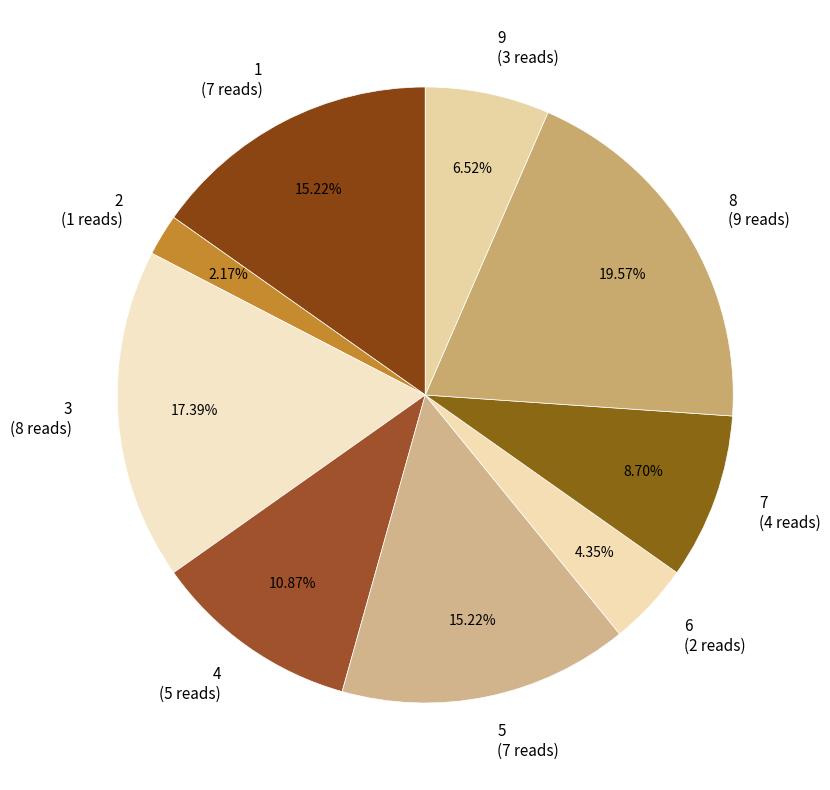

What is the total percentage of 2 and 8?

21.7%